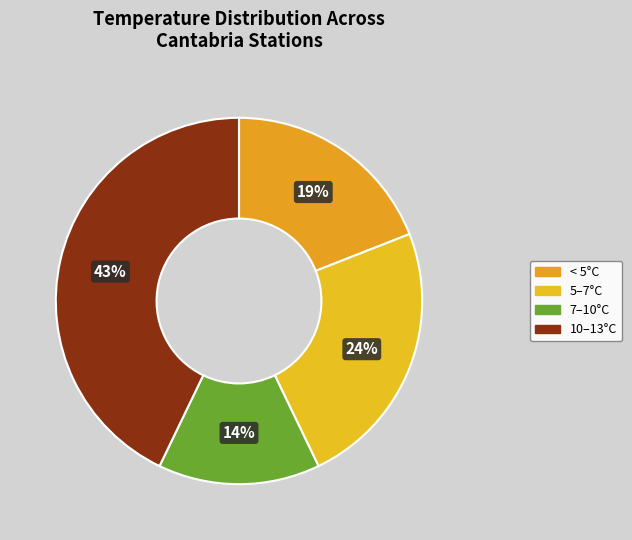

To the nearest percent, what is the average slice percentage?

25%